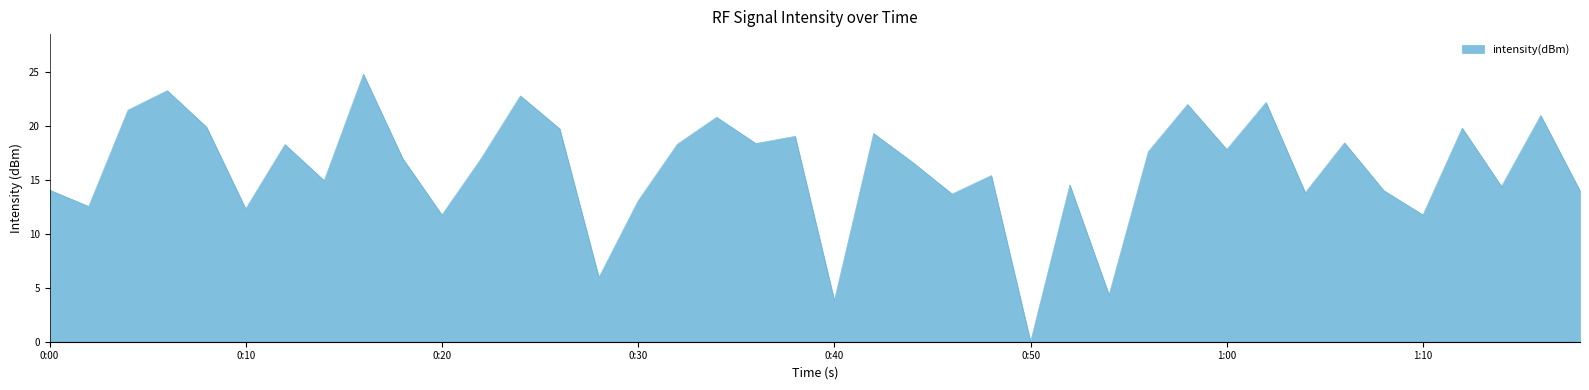

How many interior local peaks (higher than both neighbors) does the data have?

14